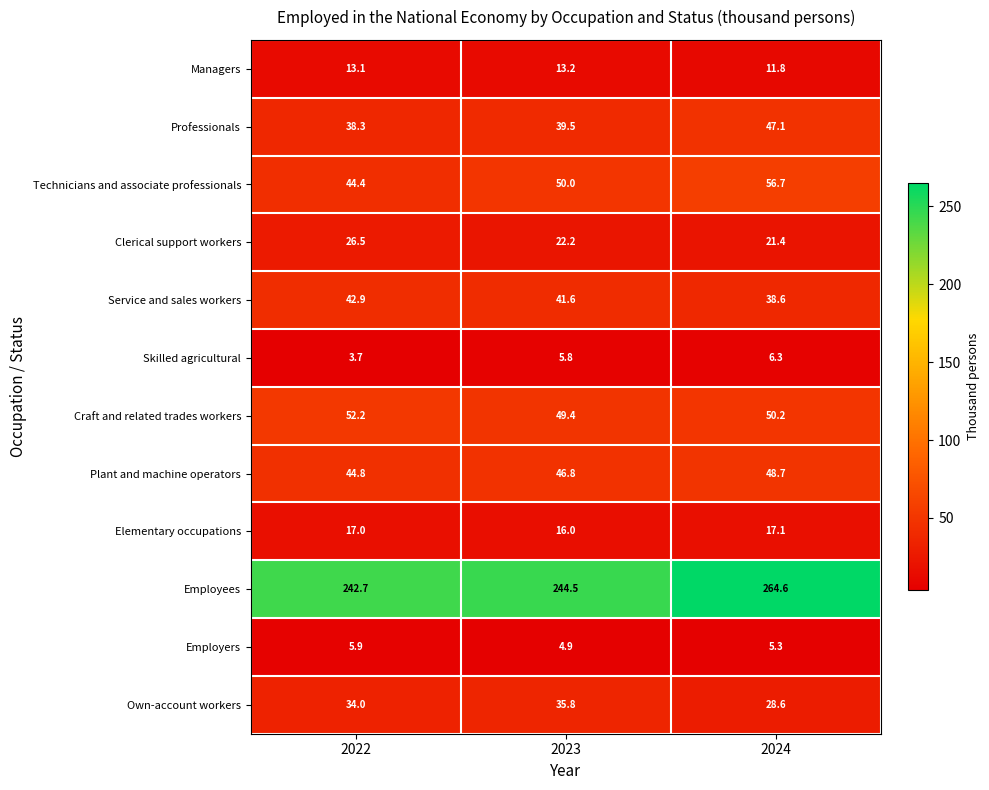

Which series has the largest total across all categories?

Employees